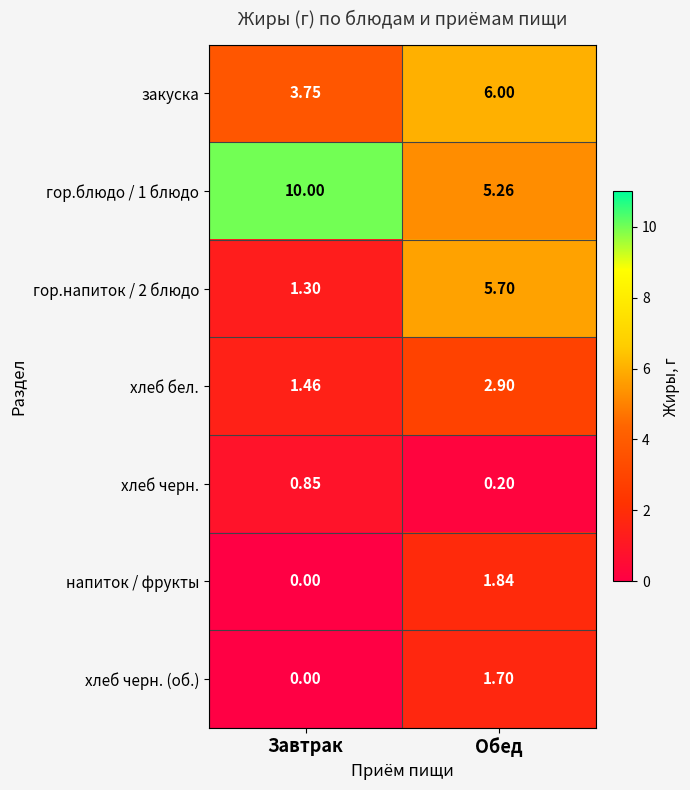

At which category does the chart reach its minimum across all series?

Завтрак